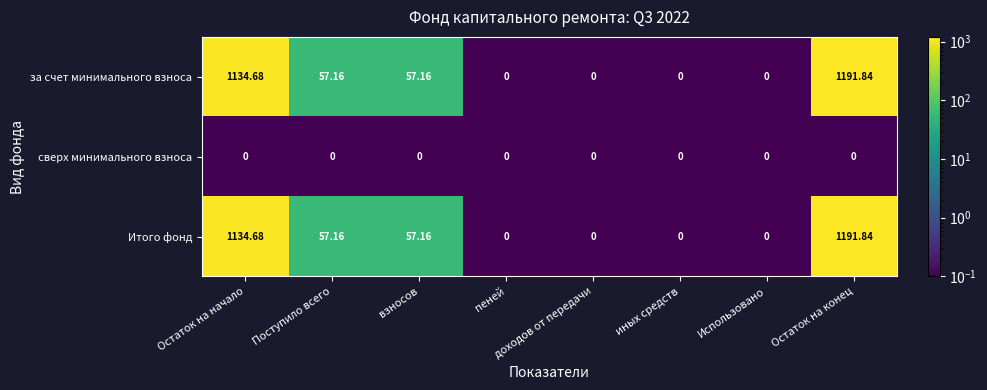

At which category is the sum across all series the highest?

Остаток на конец